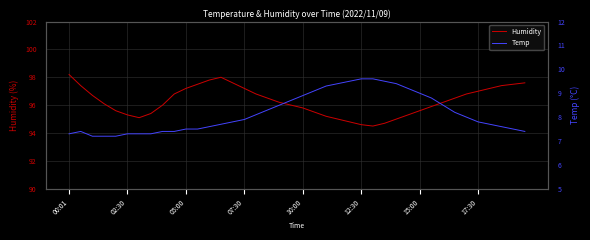

What is the lowest value of the Humidity series?

94.5